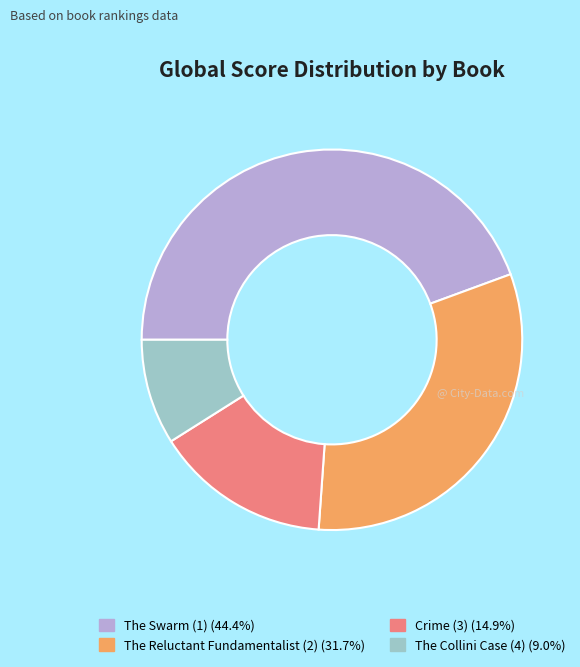

True or false: Crime (3) accounts for 15% of the total.

True